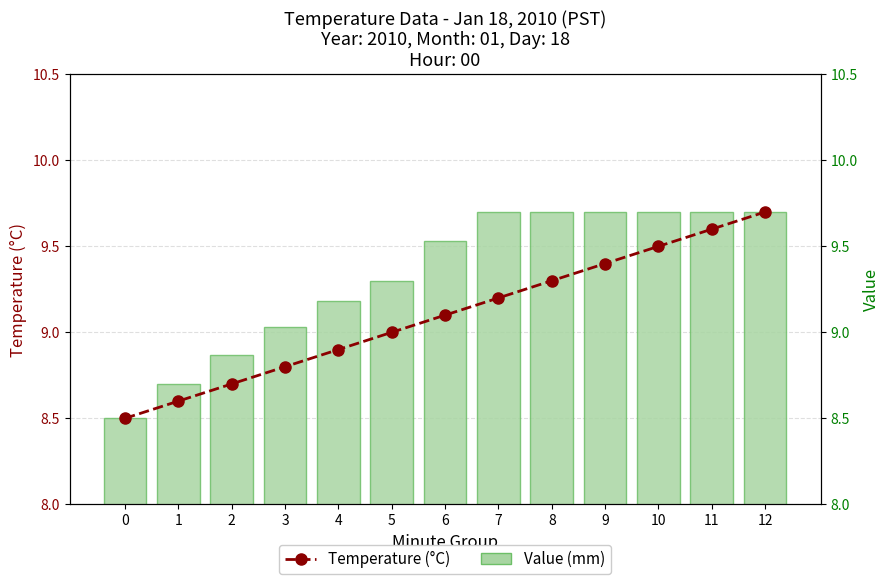

What is the sum of all Temperature (°C) values?

118.3